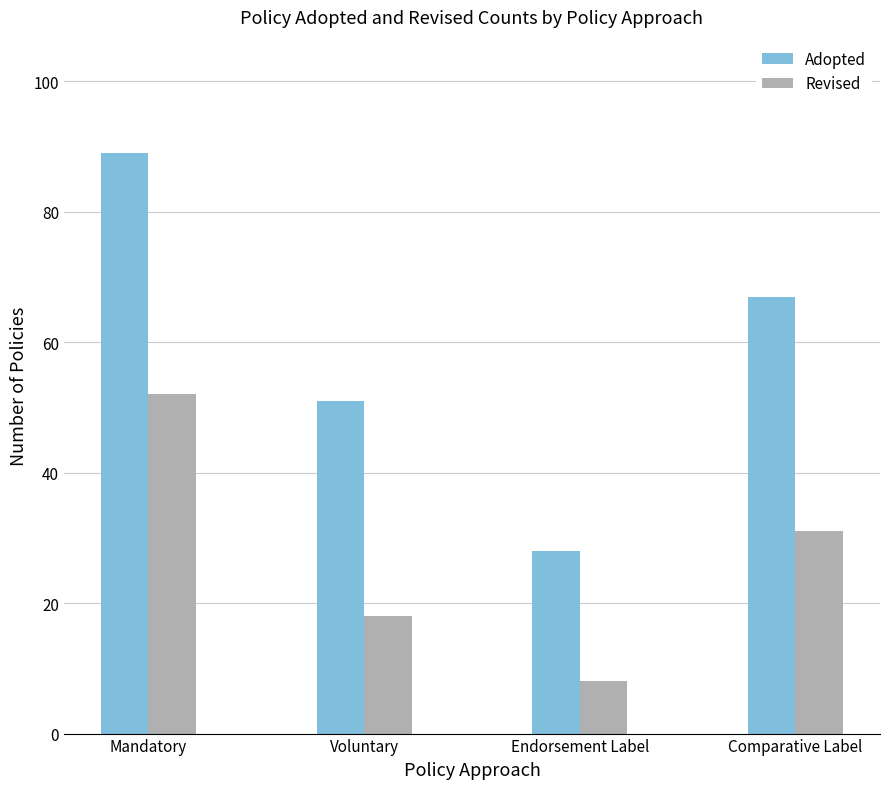

The Revised series shows 52 at Mandatory. True or false?

True